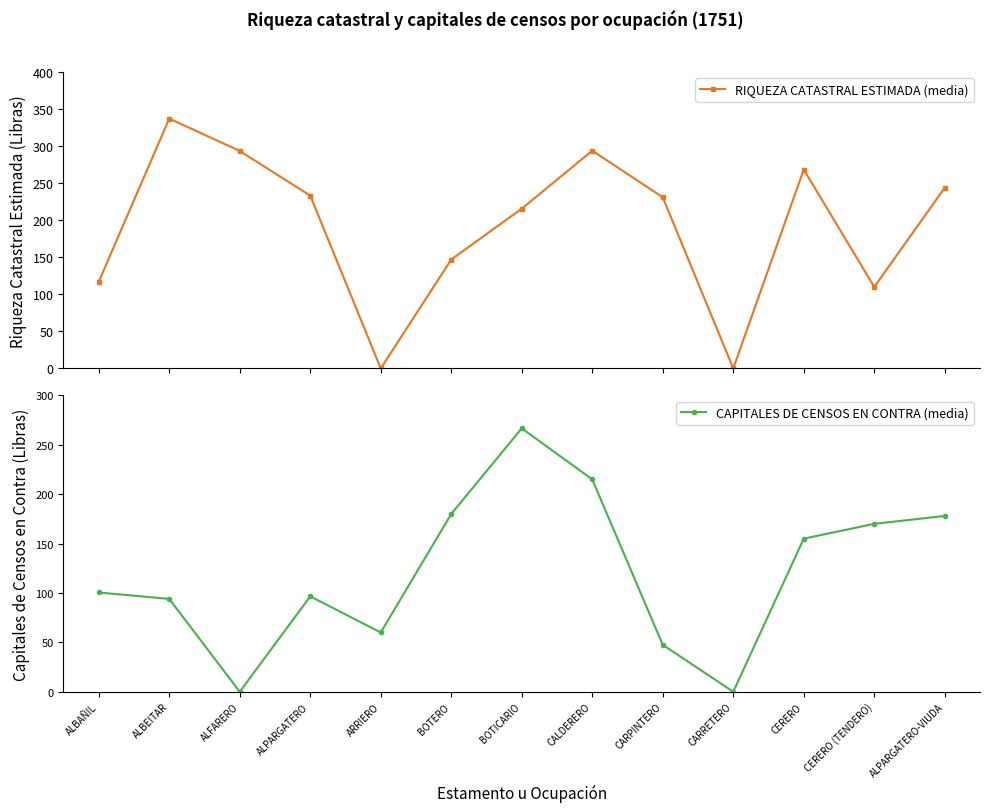

What is the sum of all RIQUEZA CATASTRAL ESTIMADA (media) values?

2491.4